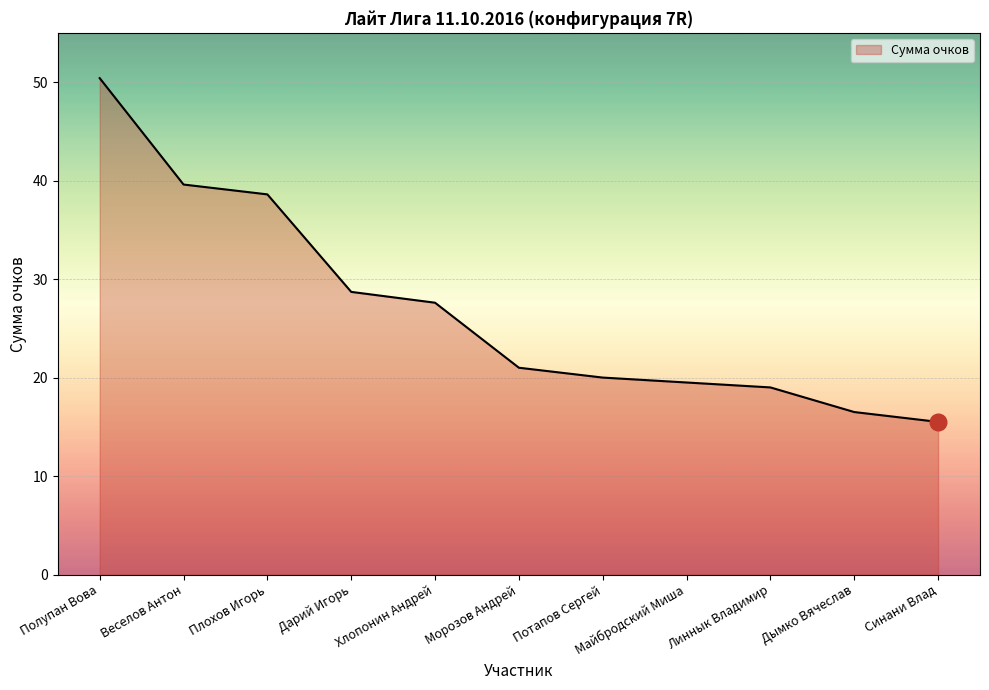

How many distinct data groups are displayed?

1